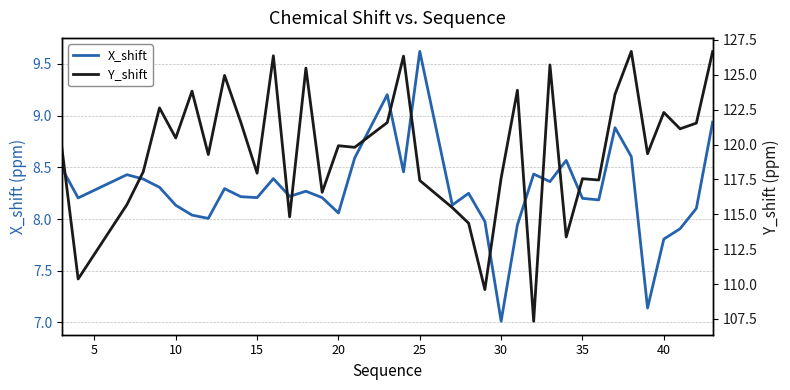

What is the difference between the second highest and second lowest values in the X_shift series?

2.1